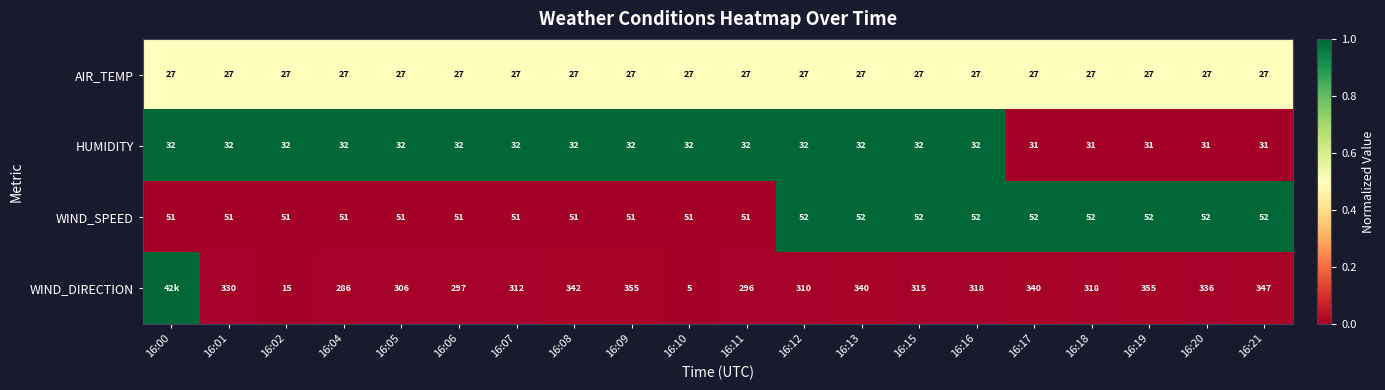

Which series changed the most between 16:07 and 16:15?

WIND_DIRECTION